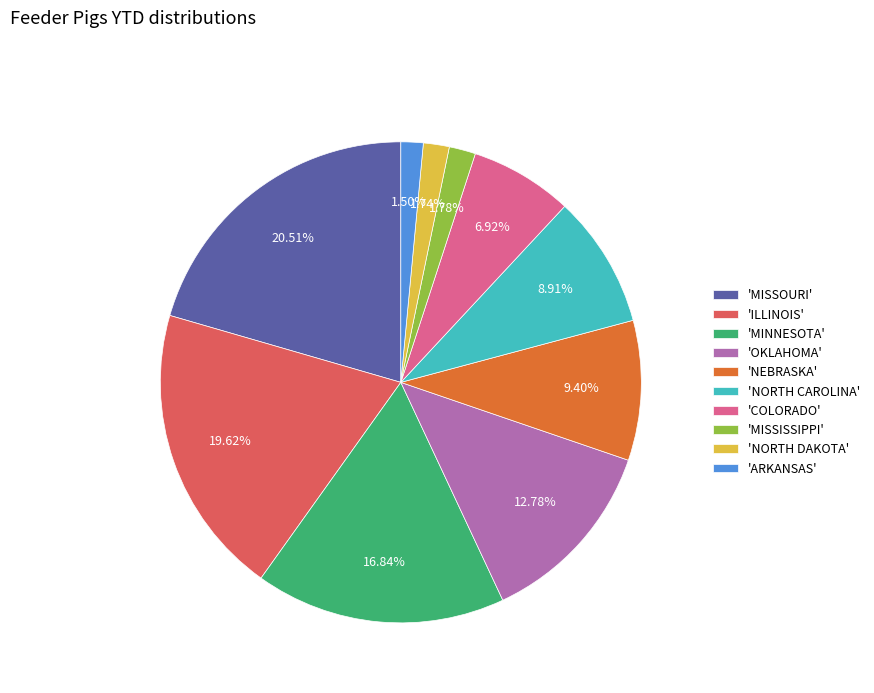

Which slice is the largest?

'MISSOURI'